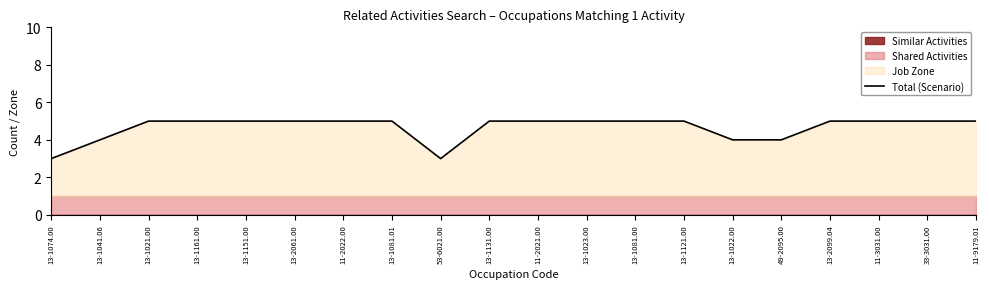

Reading left to right, extract all data points from this chart.

13-1074.00=3	13-1041.06=4	13-1021.00=5	13-1161.00=5	13-1151.00=5	13-2061.00=5	11-2022.00=5	13-1081.01=5	53-6021.00=3	13-1131.00=5	11-2021.00=5	13-1023.00=5	13-1081.00=5	13-1121.00=5	13-1022.00=4	49-2095.00=4	13-2099.04=5	11-3031.00=5	33-3031.00=5	11-9179.01=5